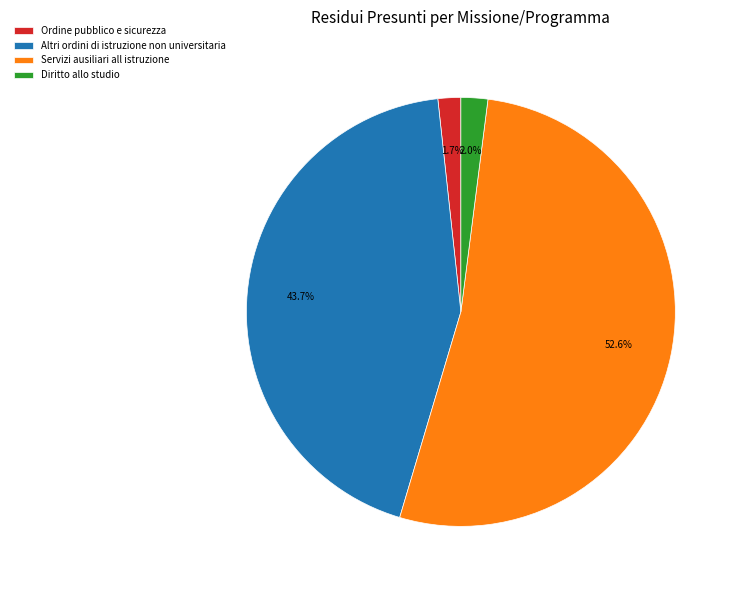

Which category has the biggest portion of the pie?

Servizi ausiliari all istruzione